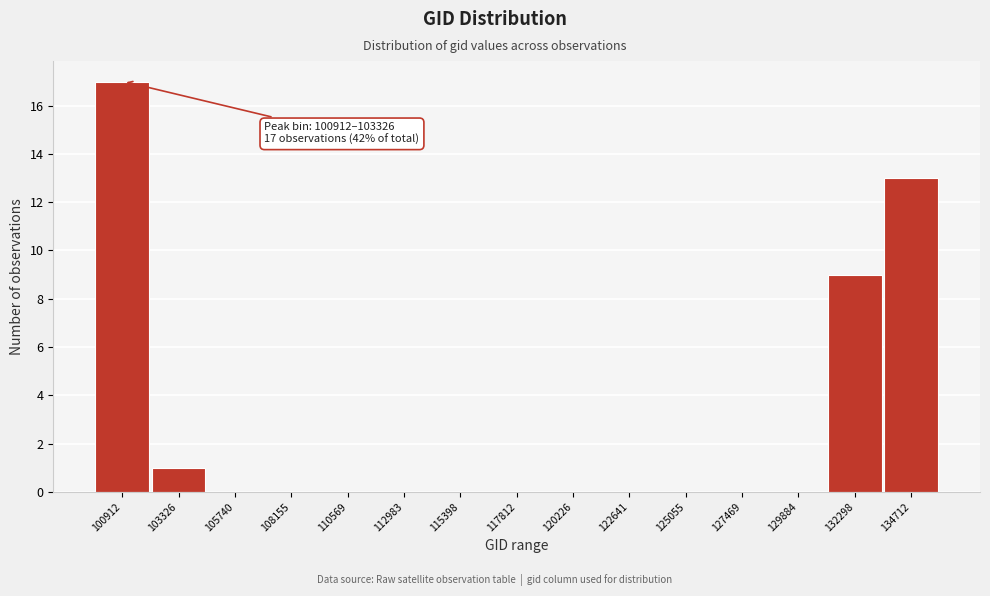

Reading left to right, list all the values displayed in this chart.

100912=17	103326=1	105740=0	108155=0	110569=0	112983=0	115398=0	117812=0	120226=0	122641=0	125055=0	127469=0	129884=0	132298=9	134712=13